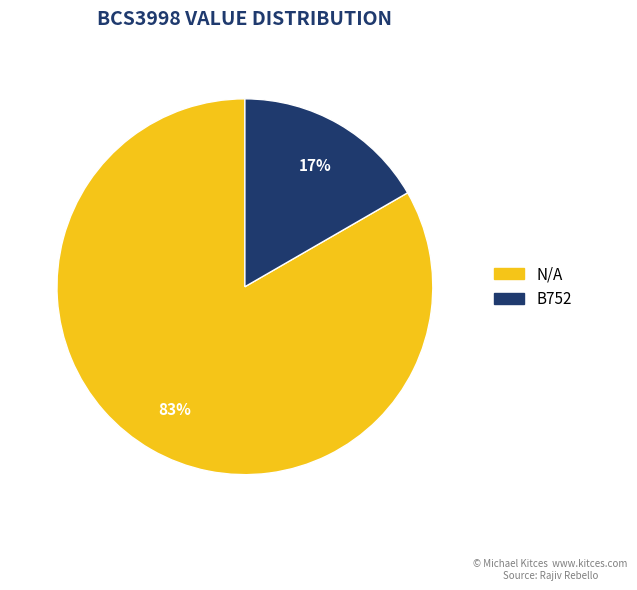

Which has a higher value, N/A or B752?

N/A